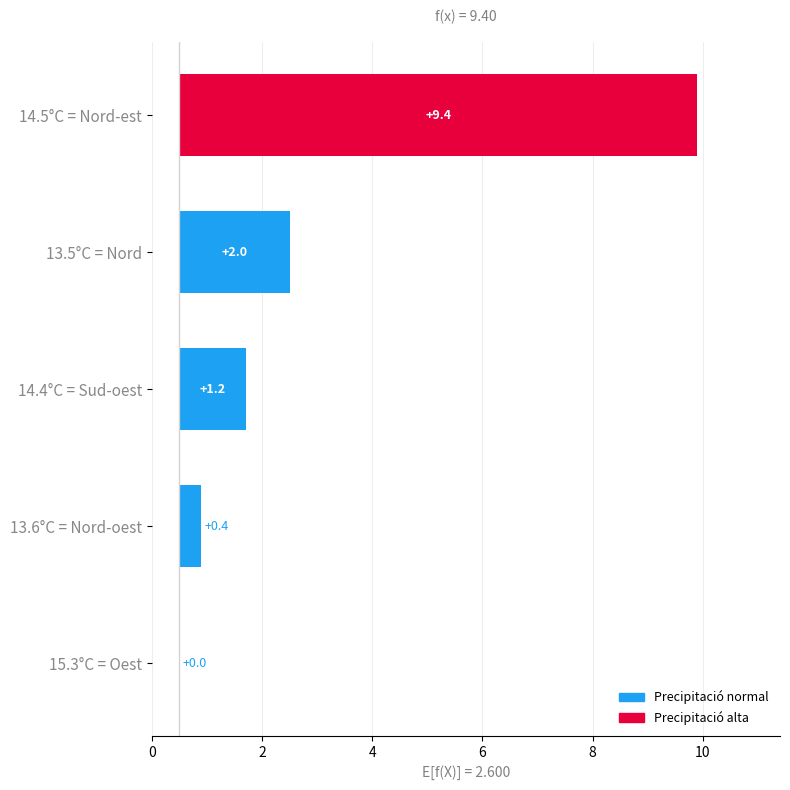

What is the value of the 4th bar from the left?

2.0